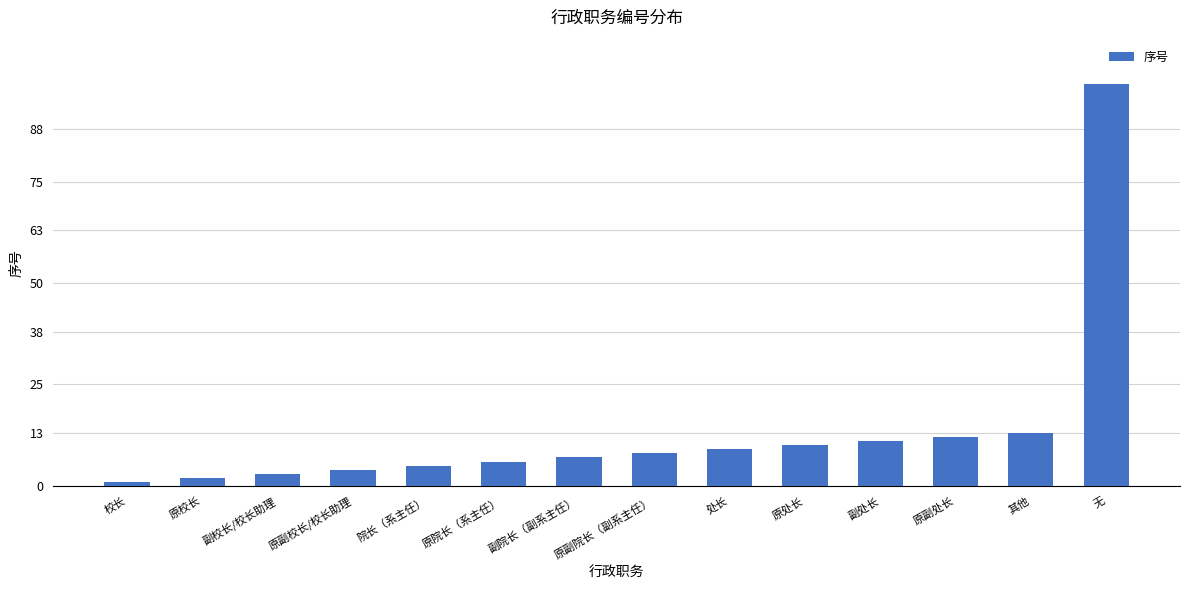

What is the difference between the second highest and second lowest values?

11